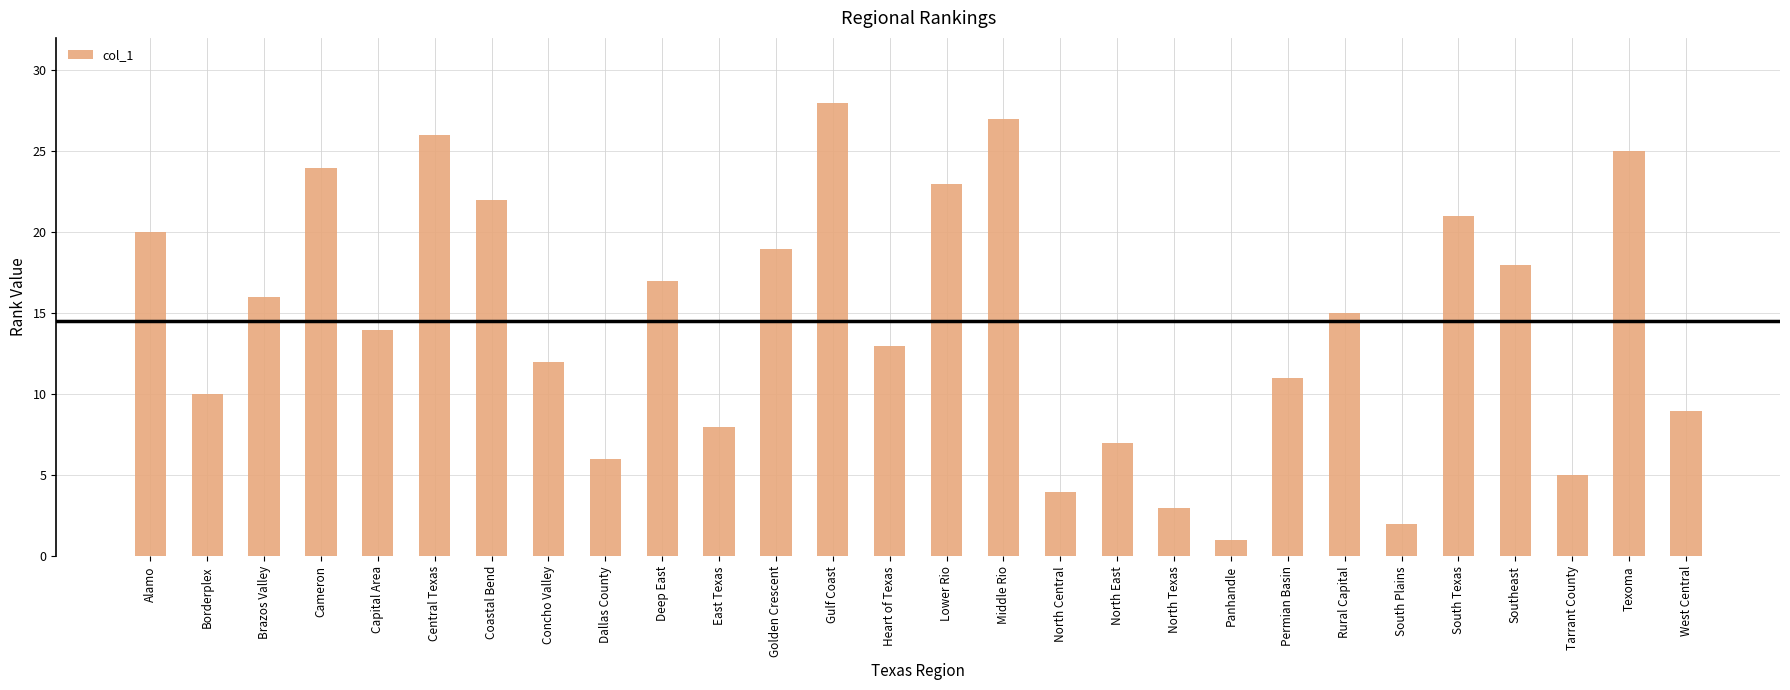

What is the value of the 23rd bar from the left?

2